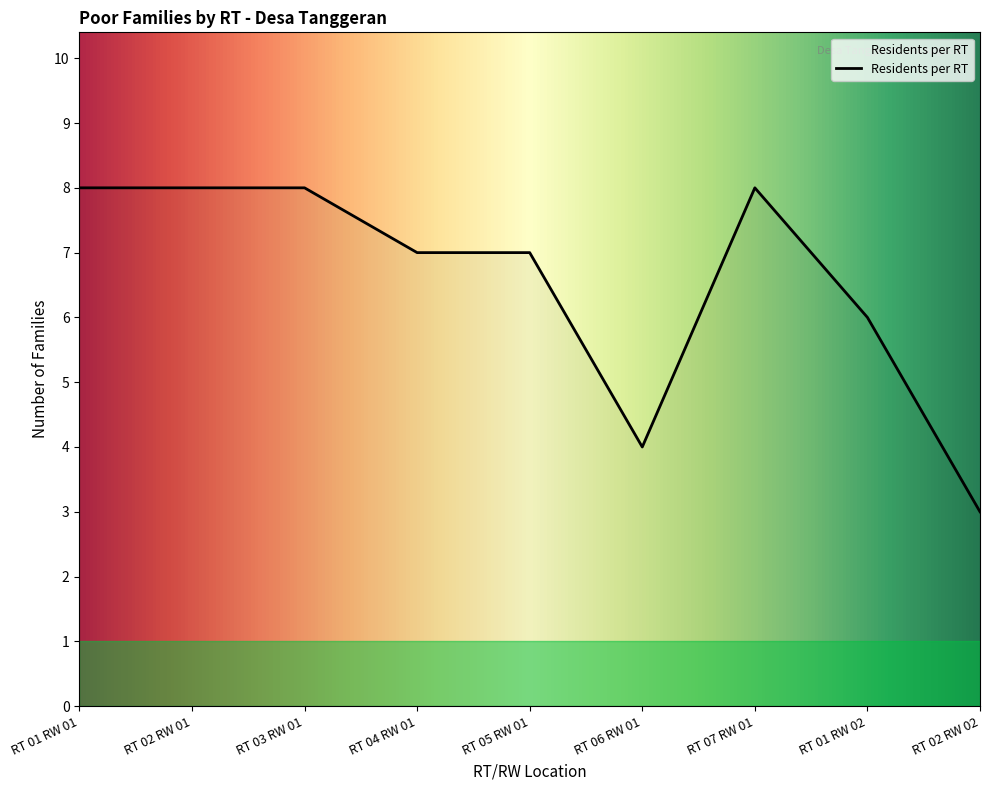

What is the smallest value displayed?

3